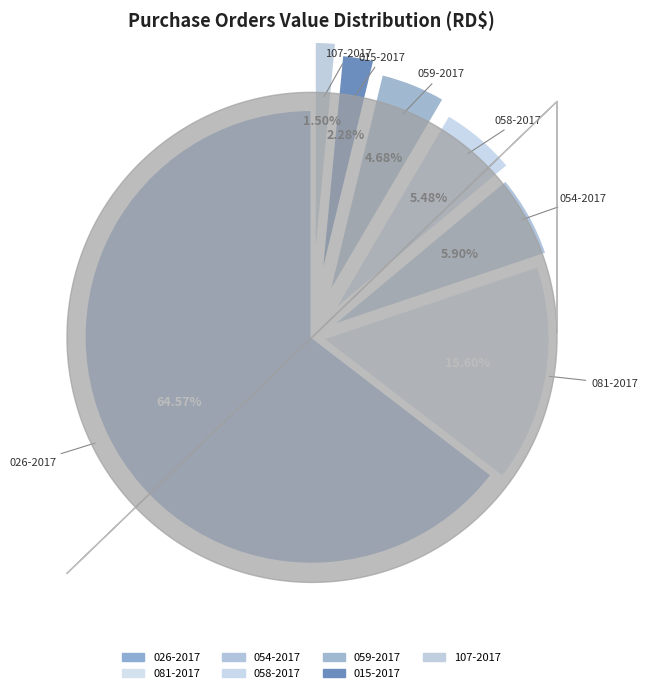

What is the smallest slice in the pie chart?

107-2017